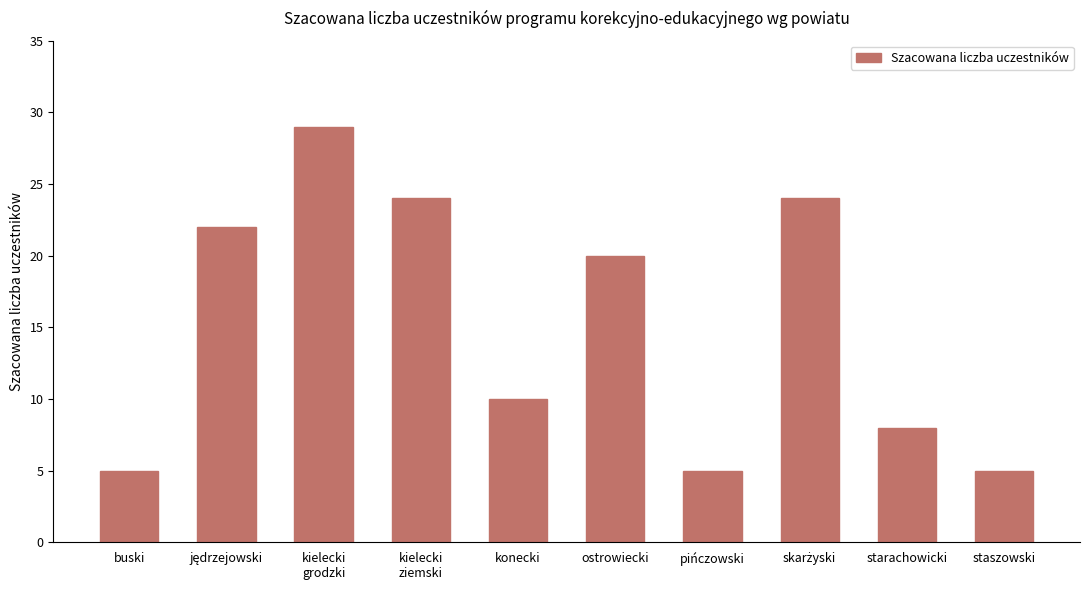

Where is the data nearest to the value 17?

ostrowiecki